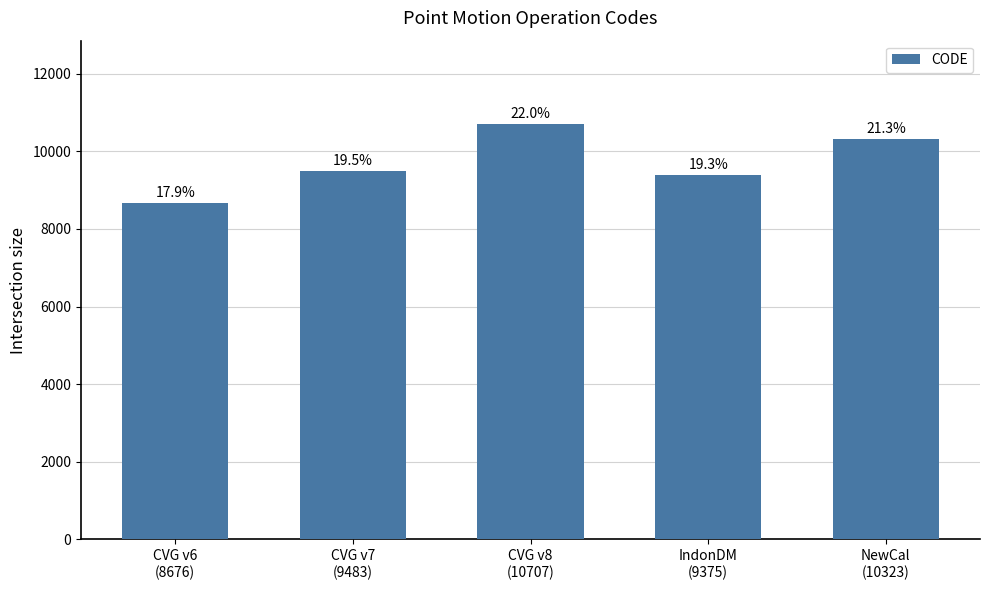

Does the chart contain any negative values?

No